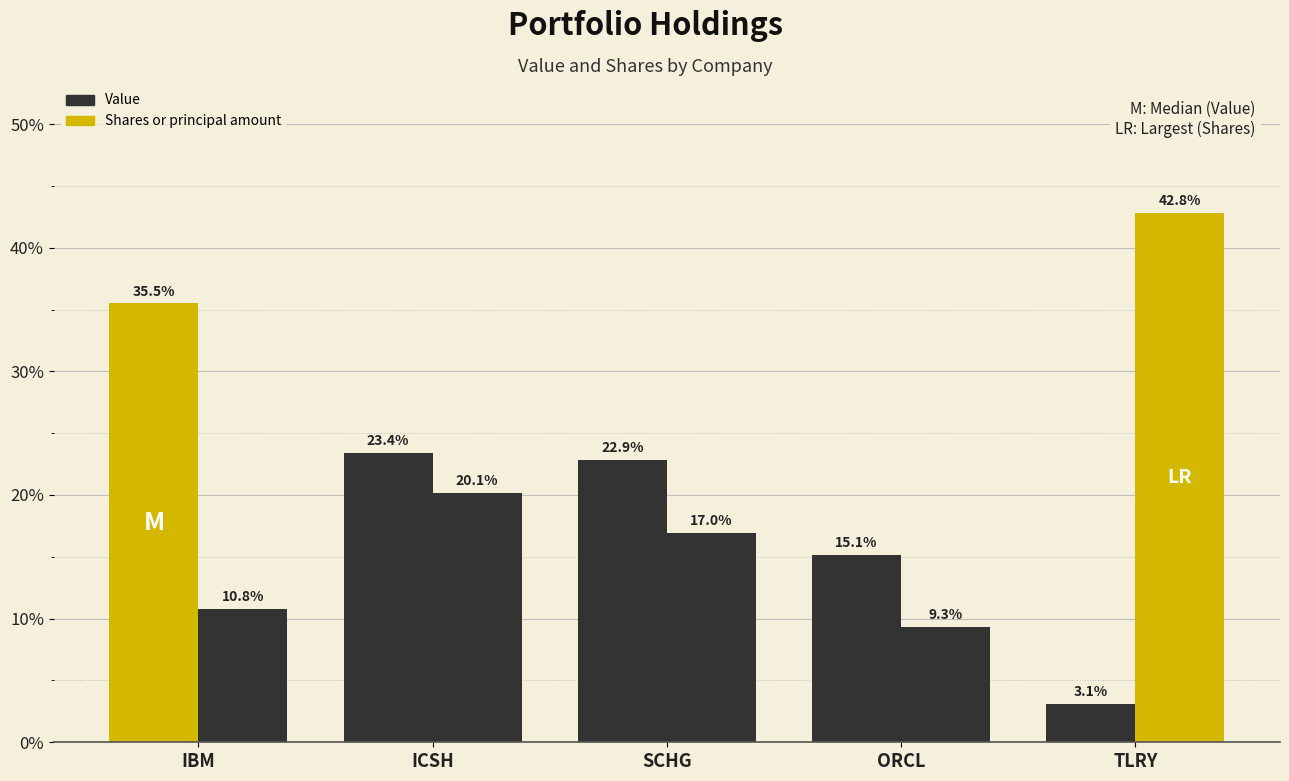

How many values in the Shares or principal amount series exceed 16?

3